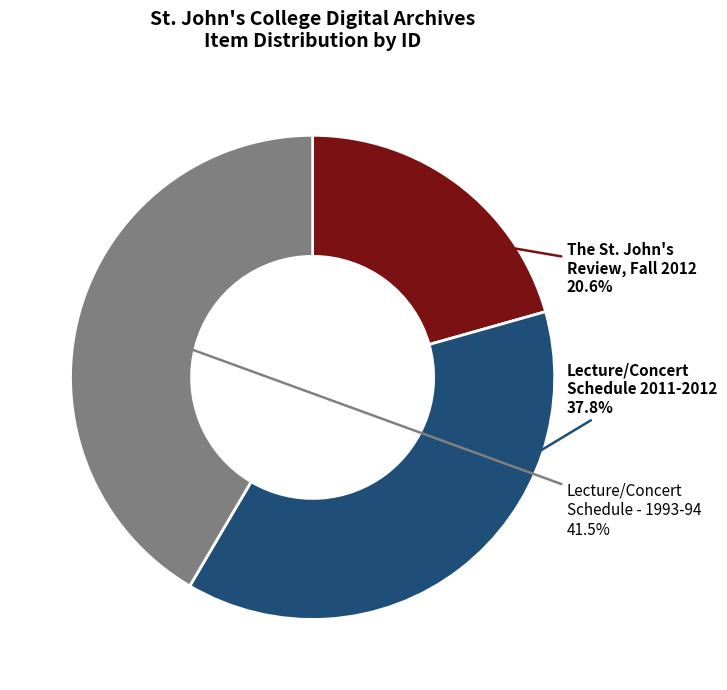

True or false: Lecture/Concert Schedule 2011-2012 accounts for 38% of the total.

True